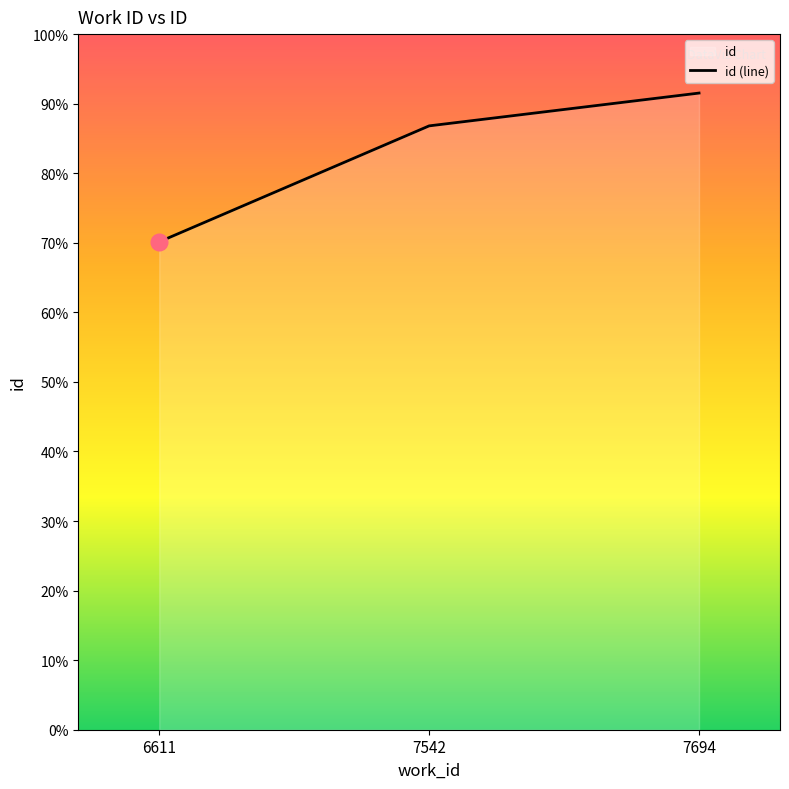

Rank the categories by value from lowest to highest.

6611, 7542, 7694